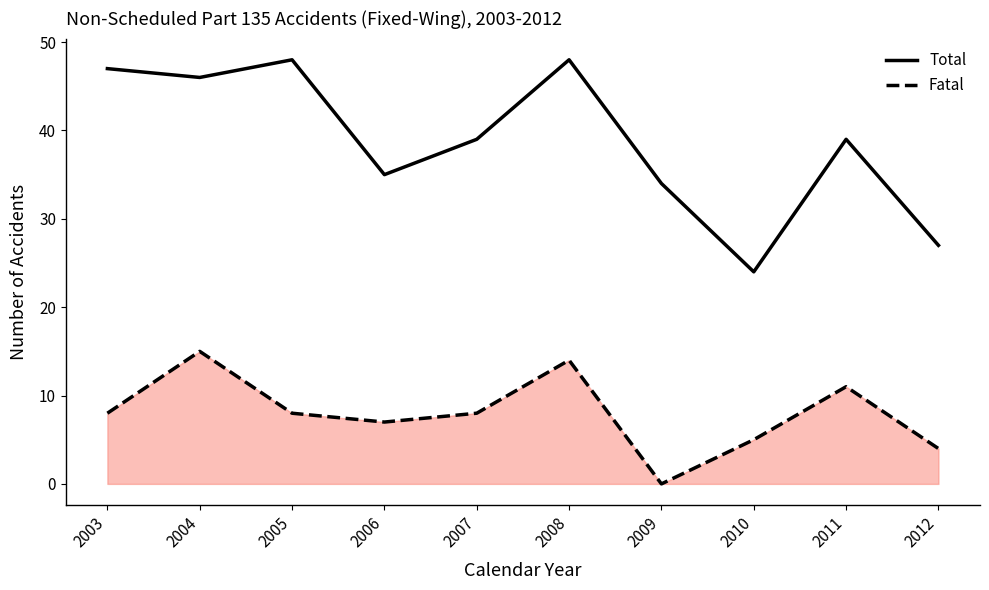

What is the average value of the Fatal series?

8